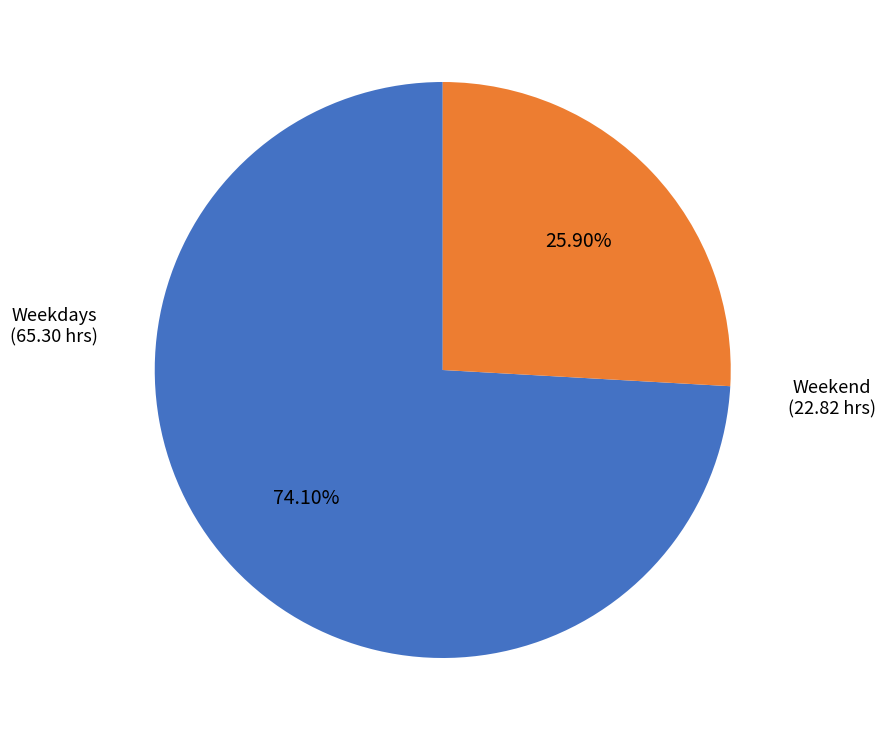

Is there a majority slice in this chart?

Yes